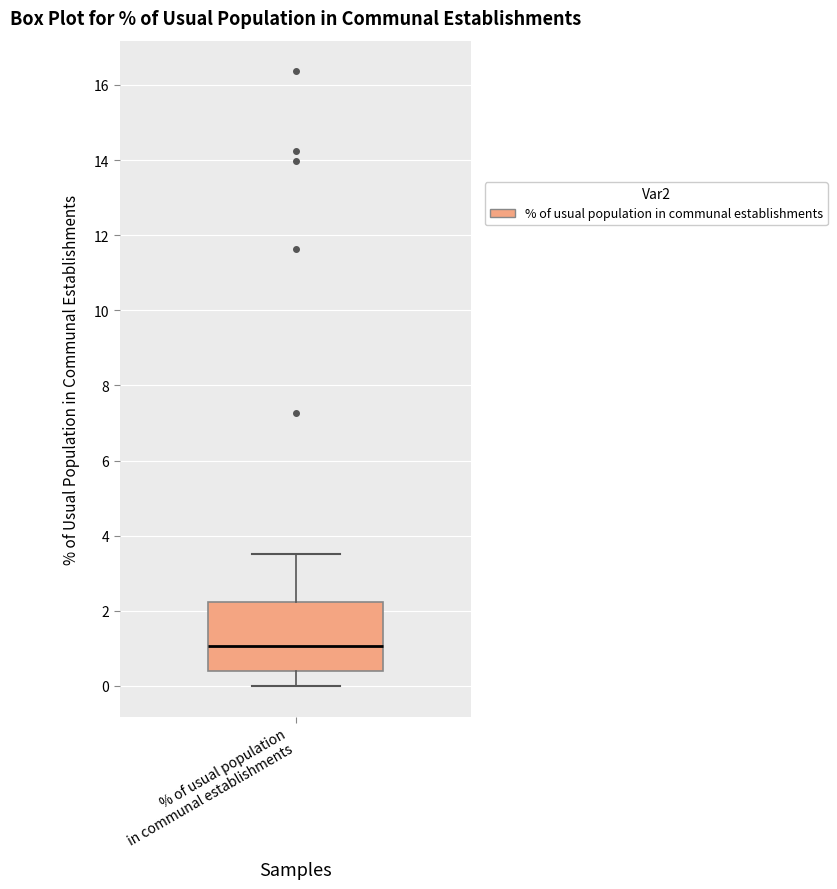

Where is the lower edge of the box for % of usual population in communal establishments on the y-axis? The values are not printed on the chart, so give them approximately, as read against the axis.

0.4